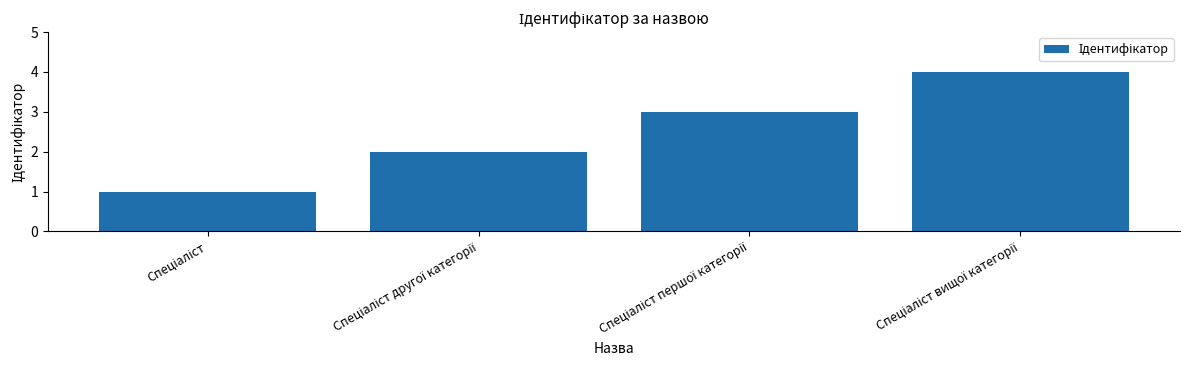

How many data points does each series have?

4